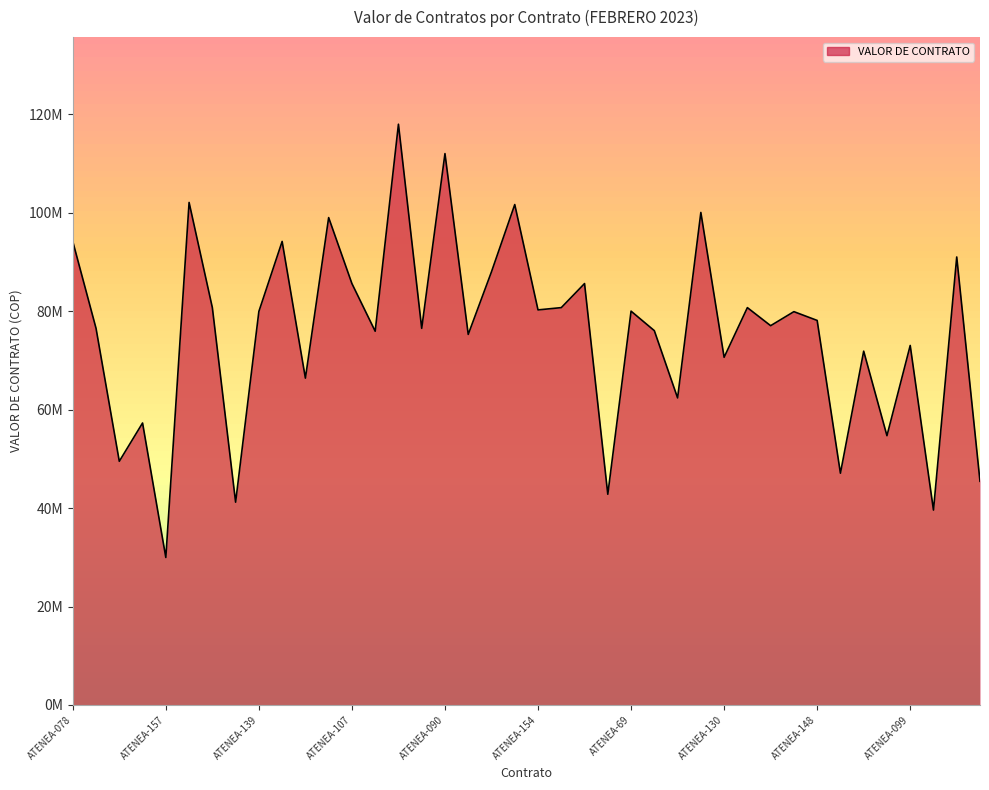

Does the chart have visible grid lines?

No